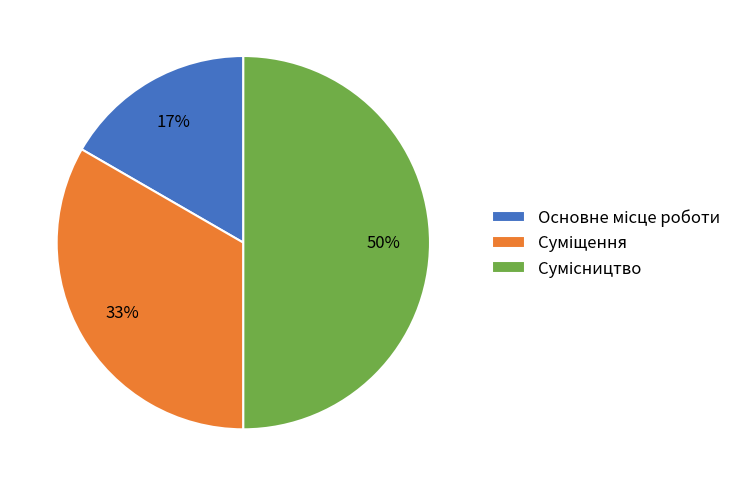

To the nearest percent, what is the difference between the largest and smallest slice percentages?

33%